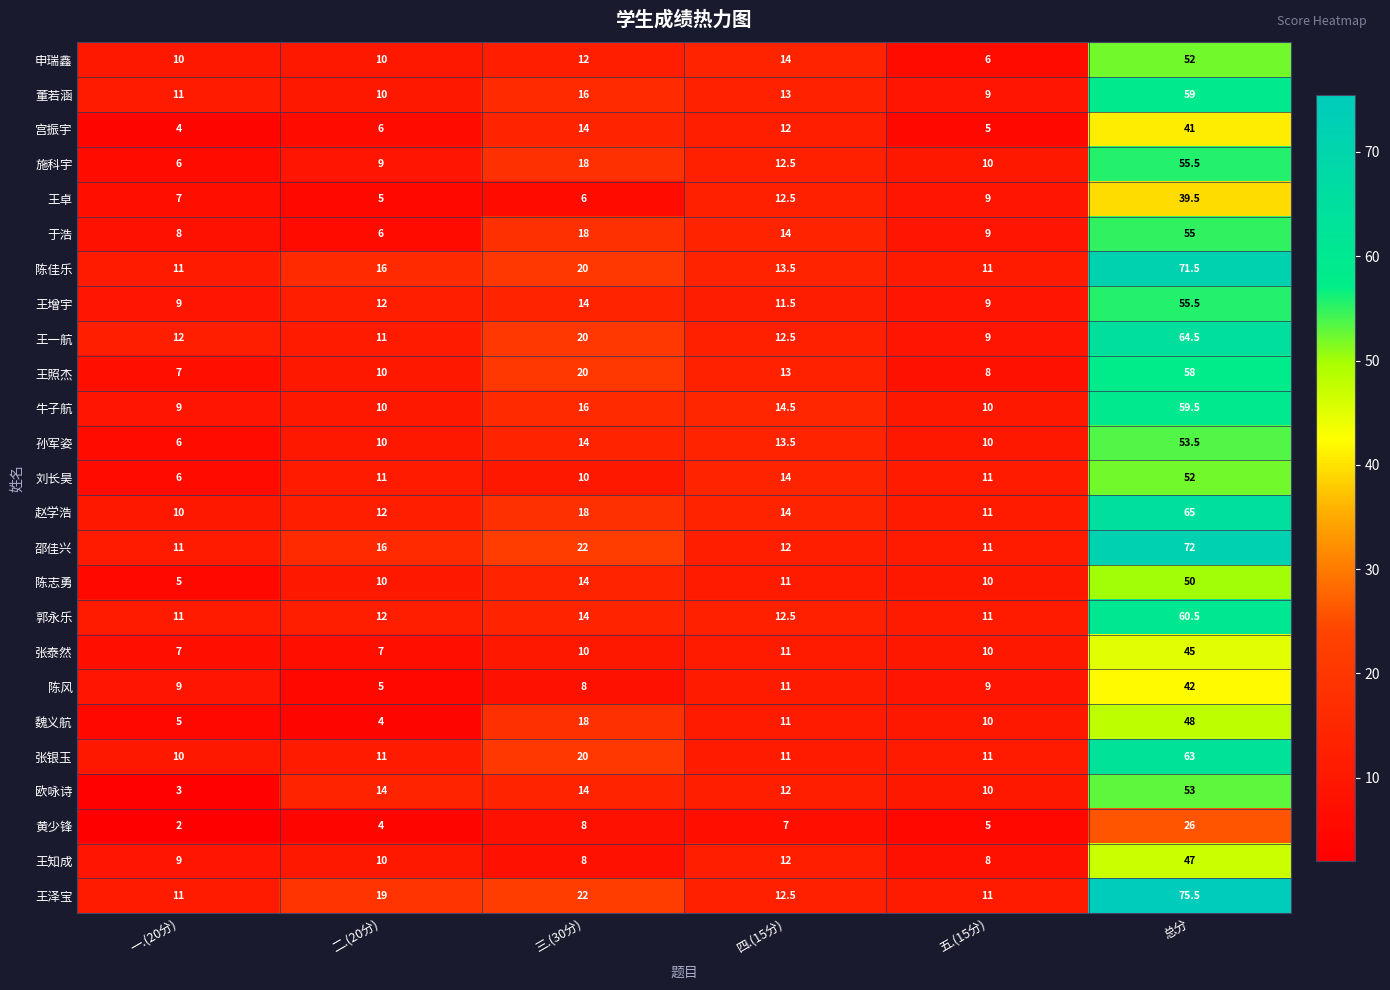

Where is 郭永乐 nearest to the value 35?

三.(30分)